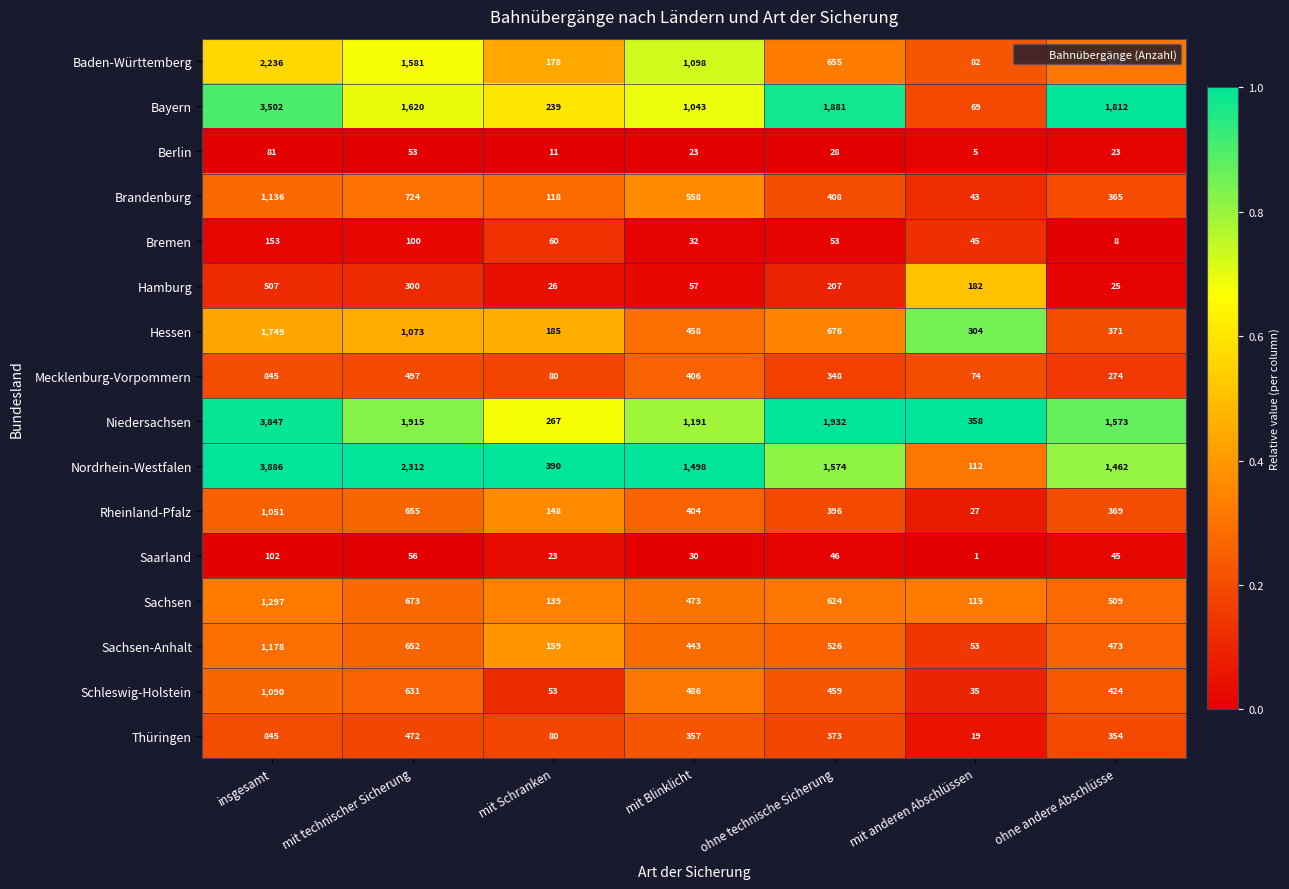

At which category is the sum across all series the highest?

insgesamt